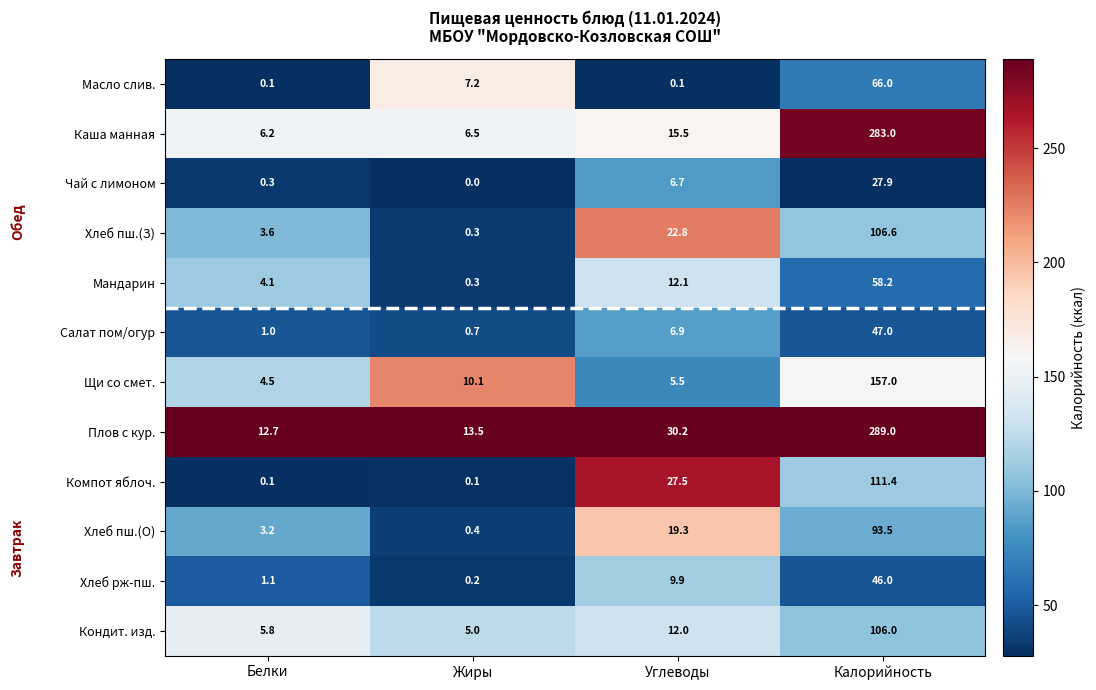

Which series has the widest spread of values?

Каша манная